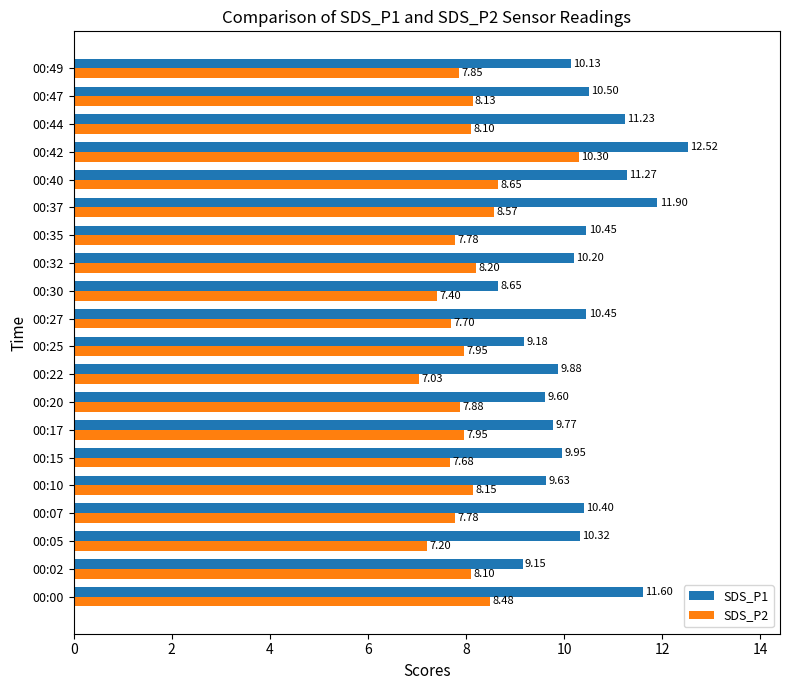

What is the difference between the second highest and minimum values in the SDS_P2 series?

1.6